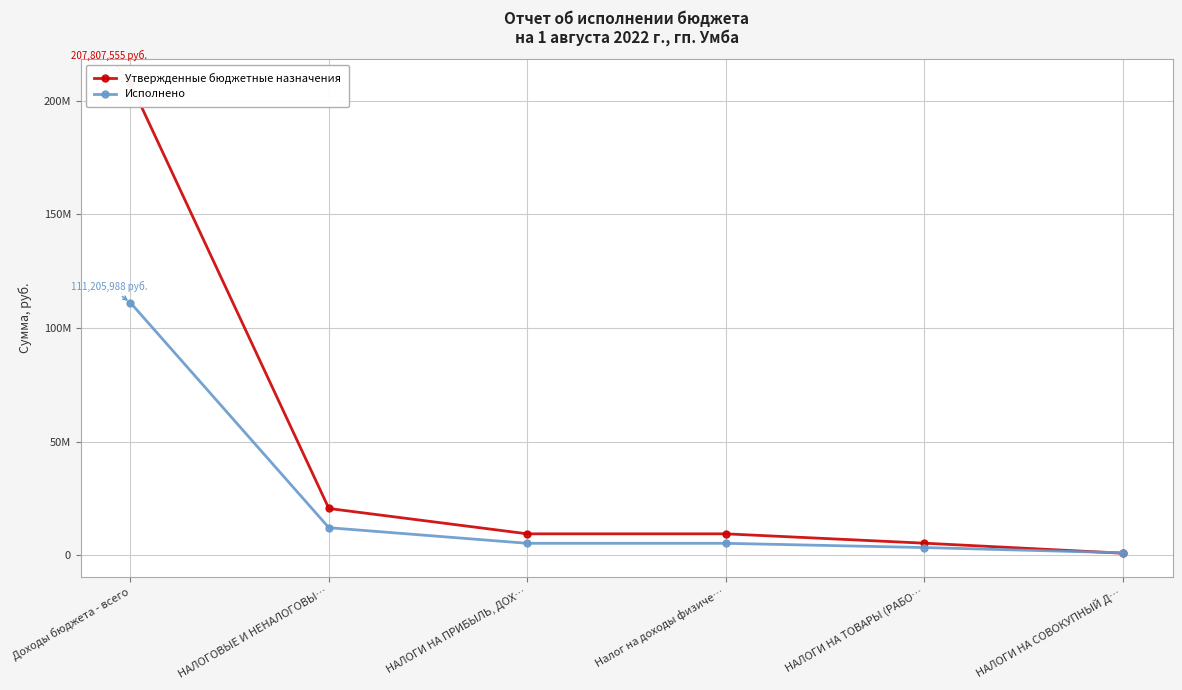

Count the number of categories in the chart.

6